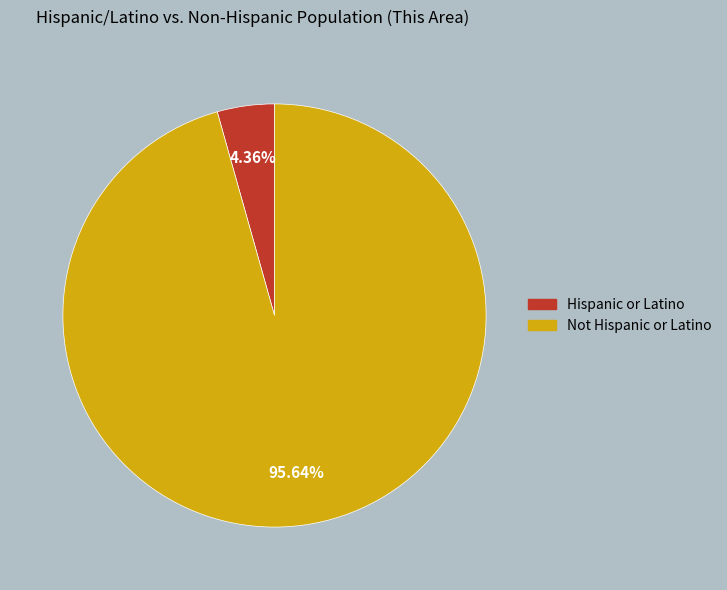

Rank the categories by value from highest to lowest.

Not Hispanic or Latino, Hispanic or Latino